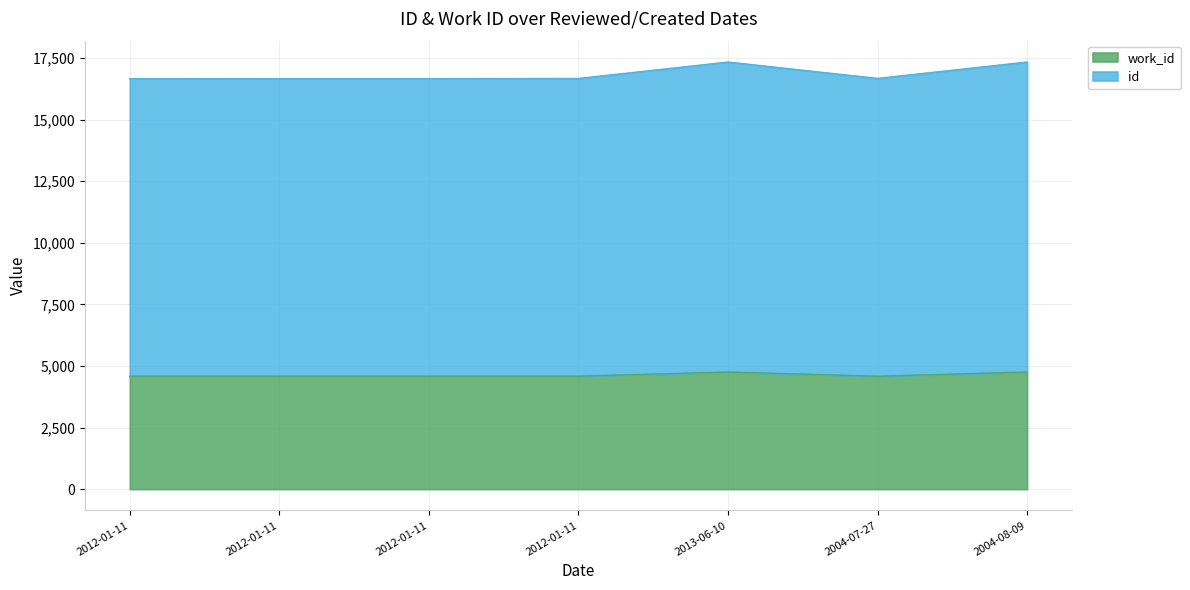

What is the label of the 3rd point from the right?

2013-06-10